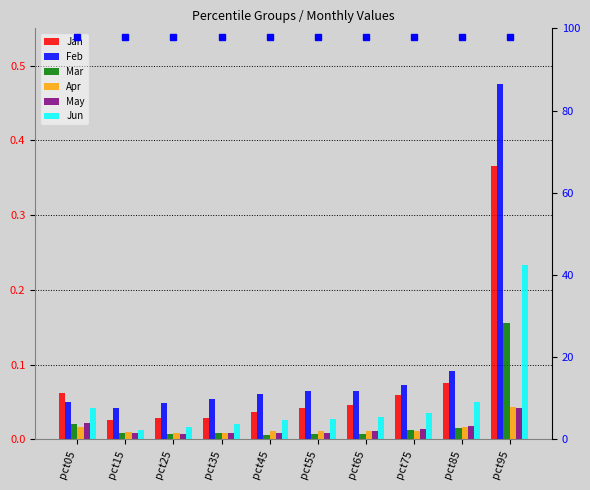

Which has a higher value, pct75 or pct95?

pct95